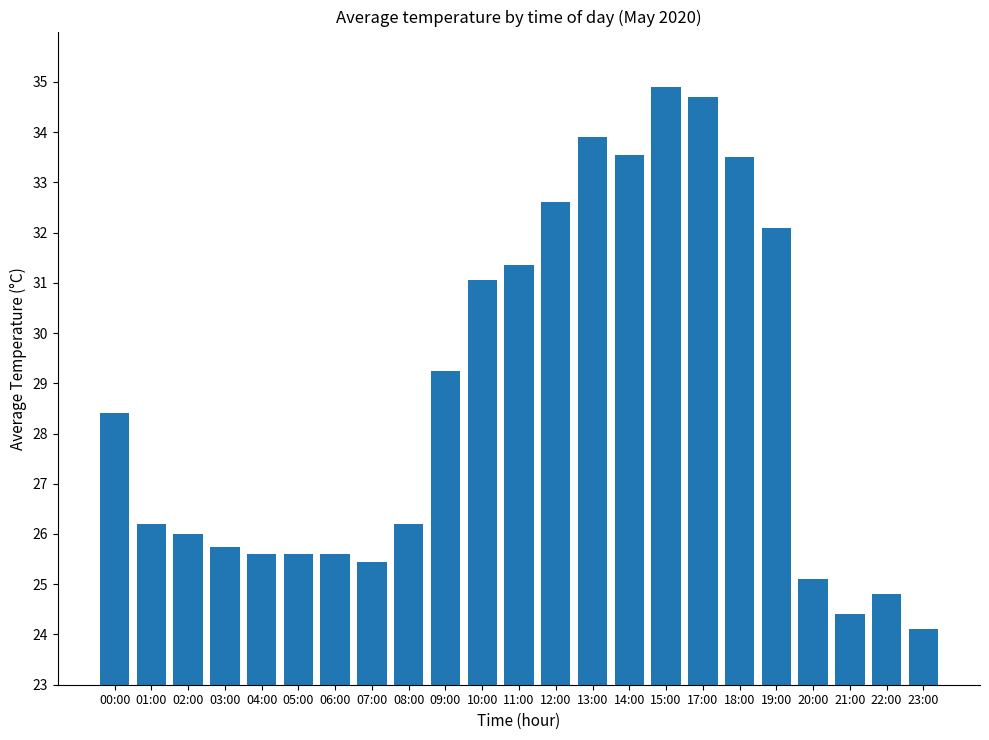

How many distinct data groups are displayed?

1